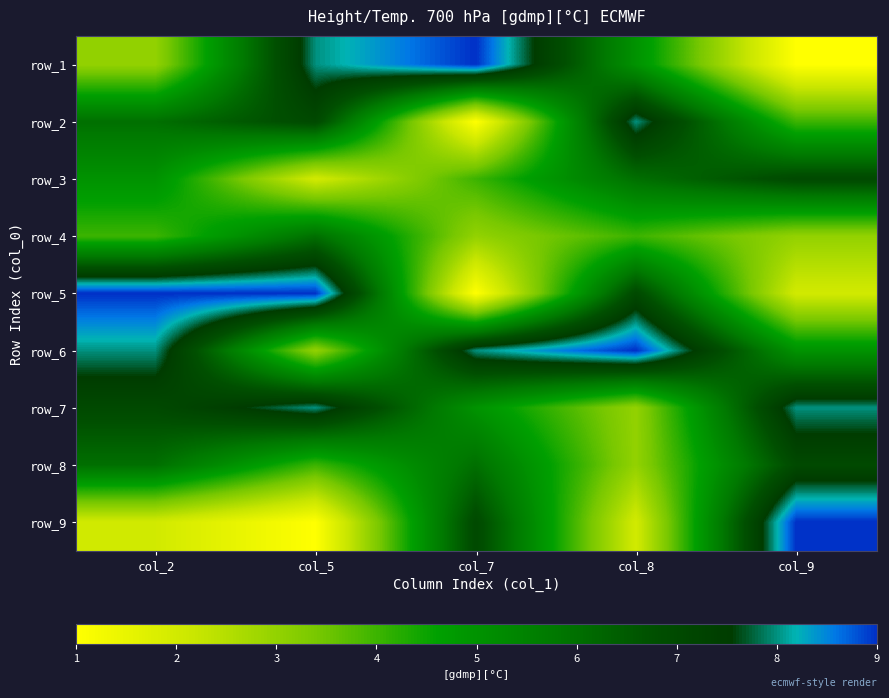

What is the greatest value displayed?

9